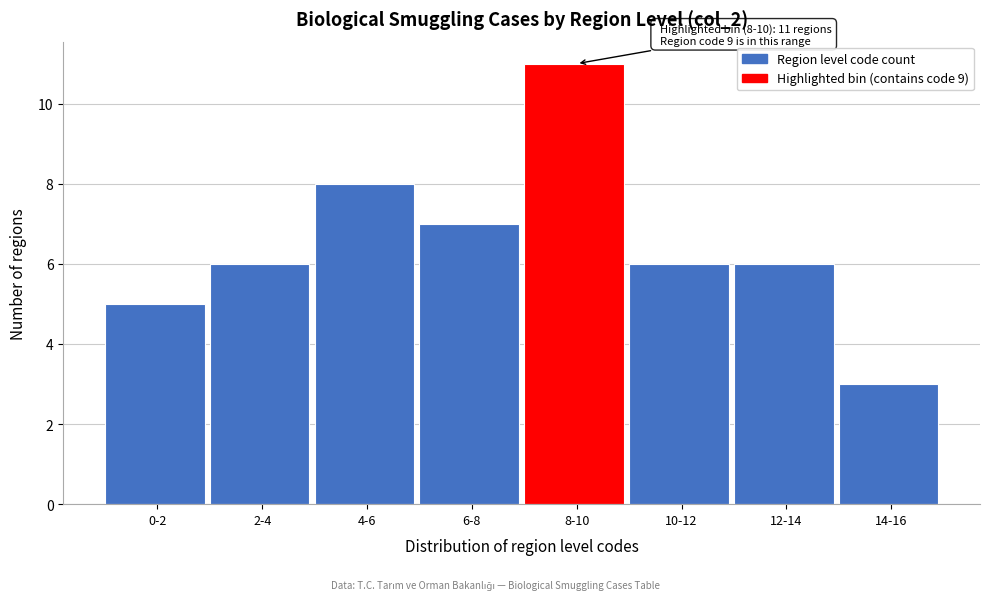

Reading right to left, transcribe all the data shown in this chart.

14-16=3	12-14=6	10-12=6	8-10=11	6-8=7	4-6=8	2-4=6	0-2=5